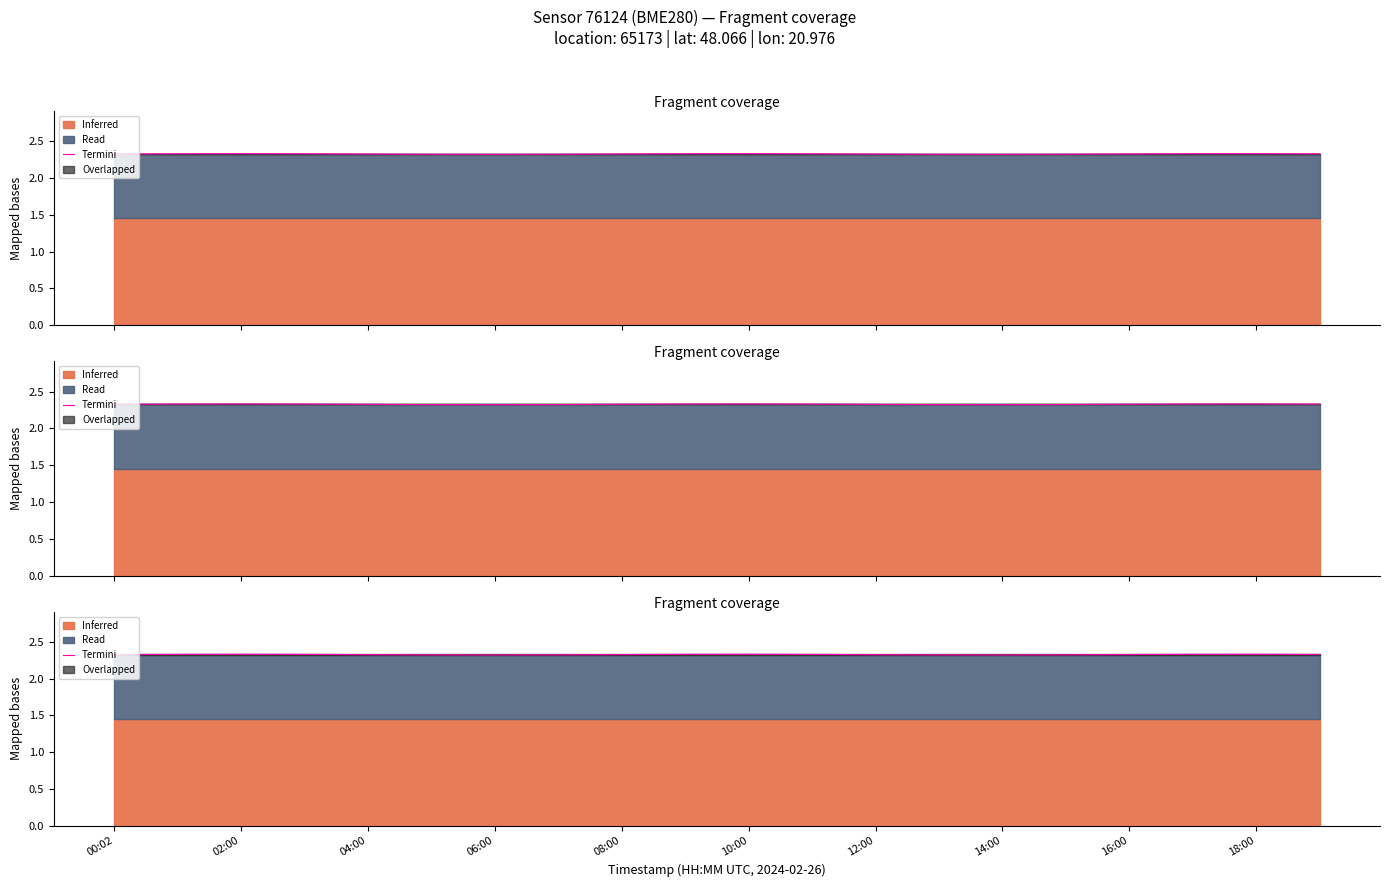

True or false: the data shows 1.2 at 19.

False